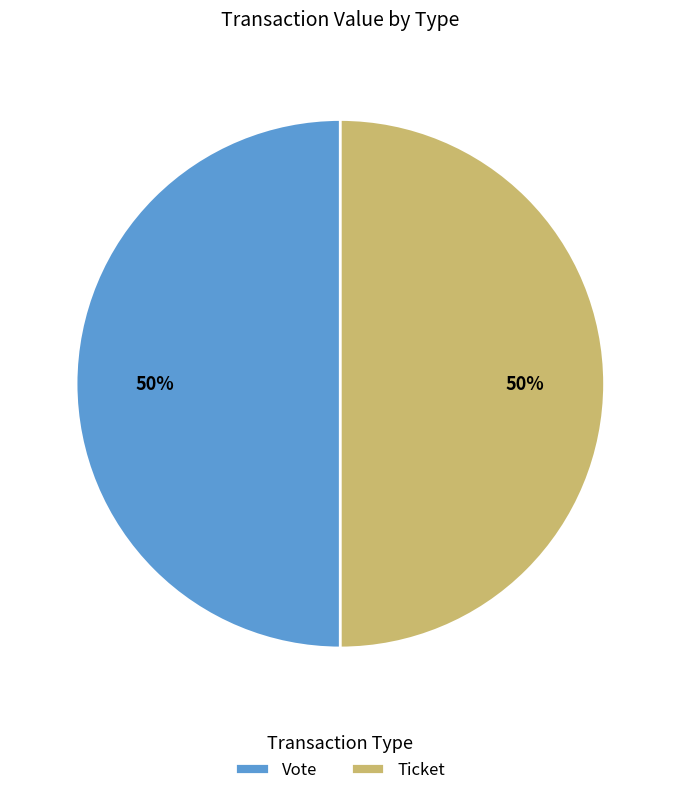

How many slices are in this pie chart?

2